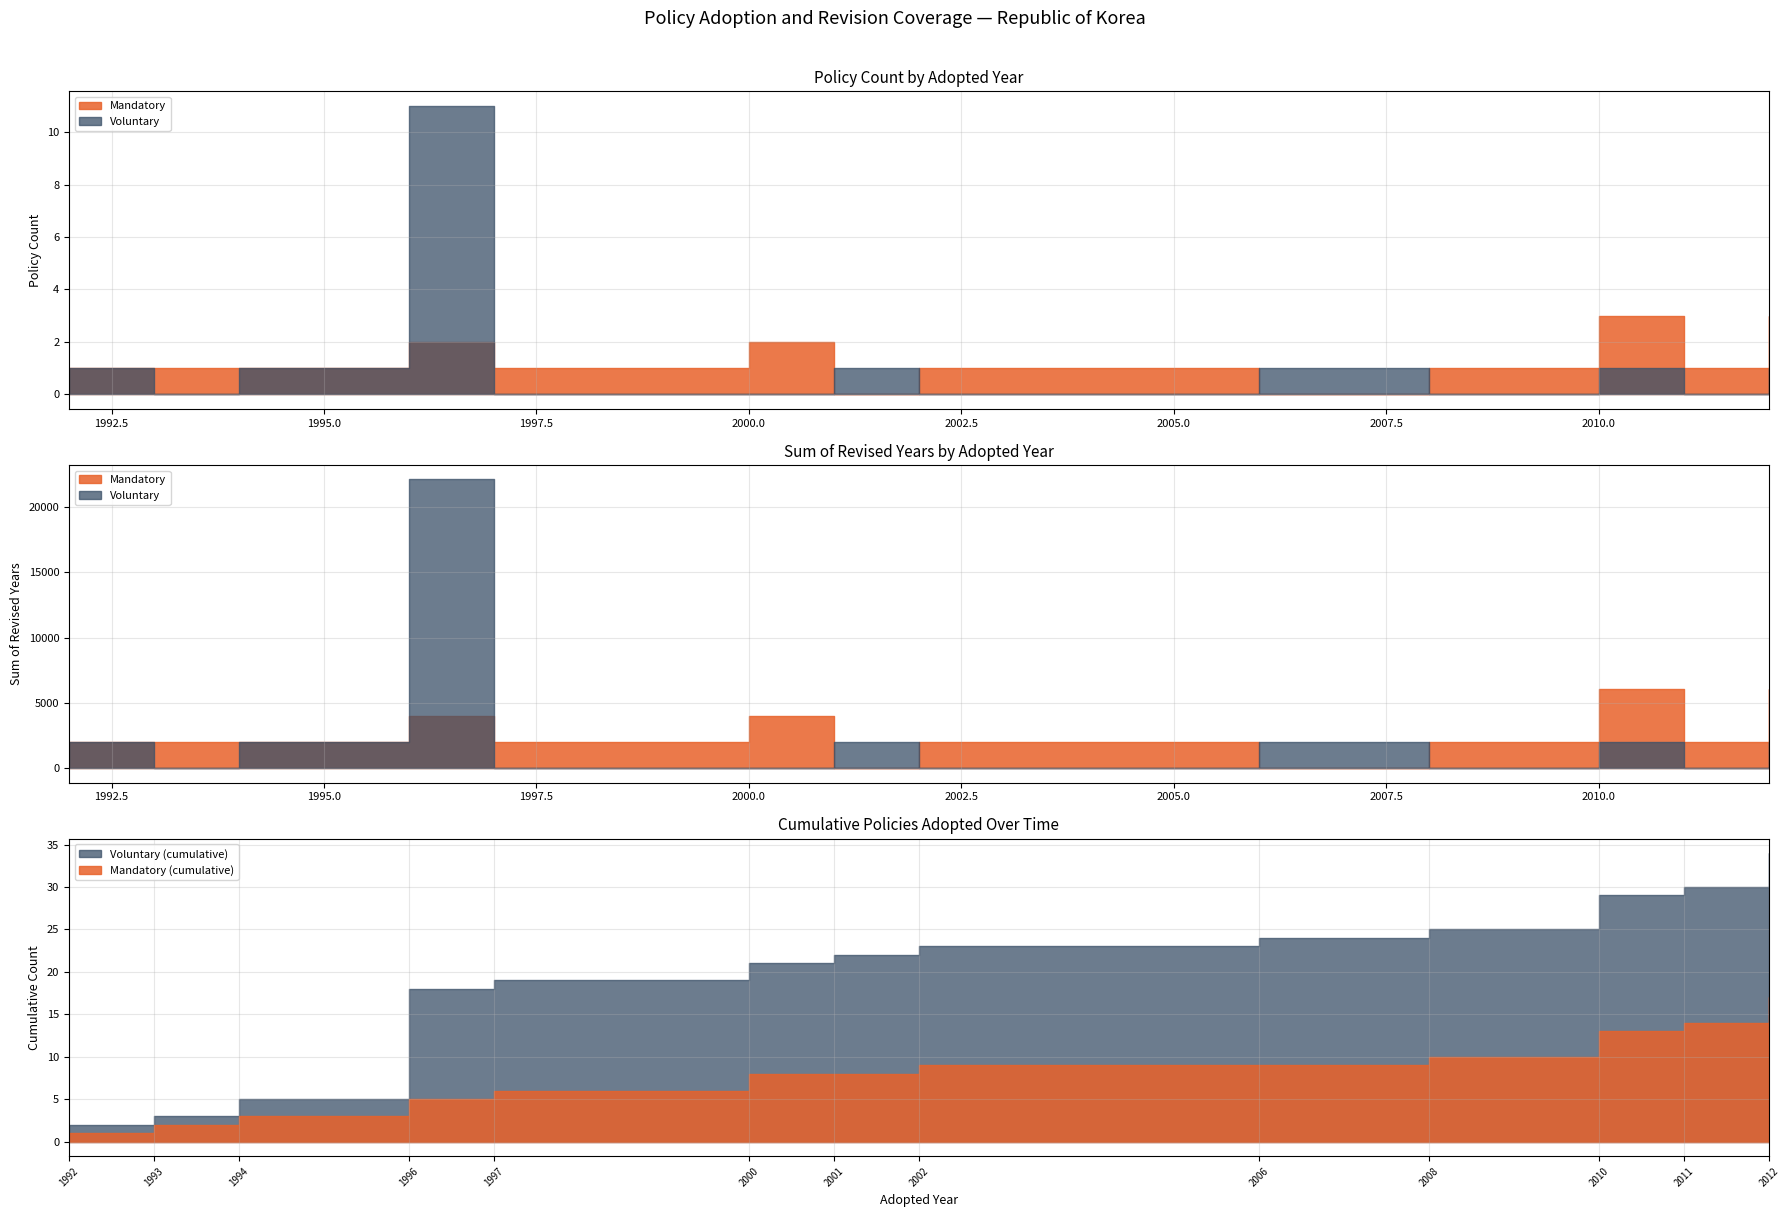

Where does the Mandatory series first go above 2008?

9